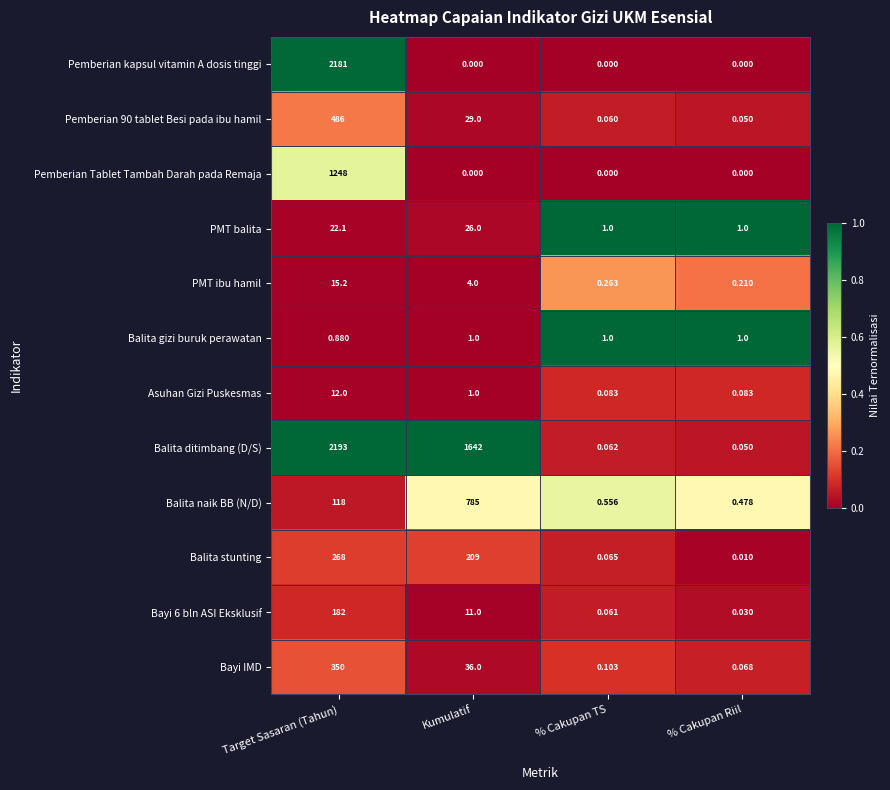

Which series has the largest range (max minus min)?

Balita ditimbang (D/S)